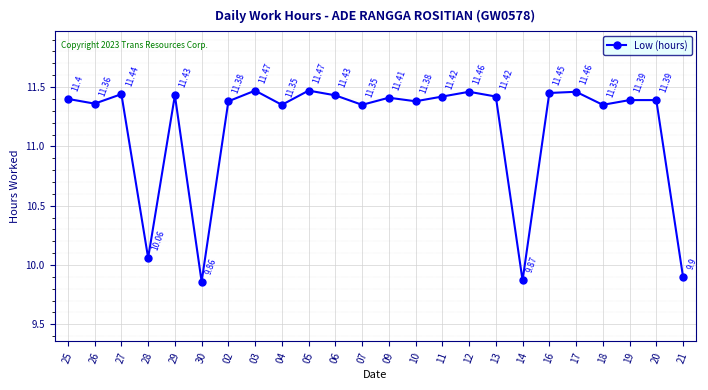

What is the sum of the values at 03 and 11?

22.9